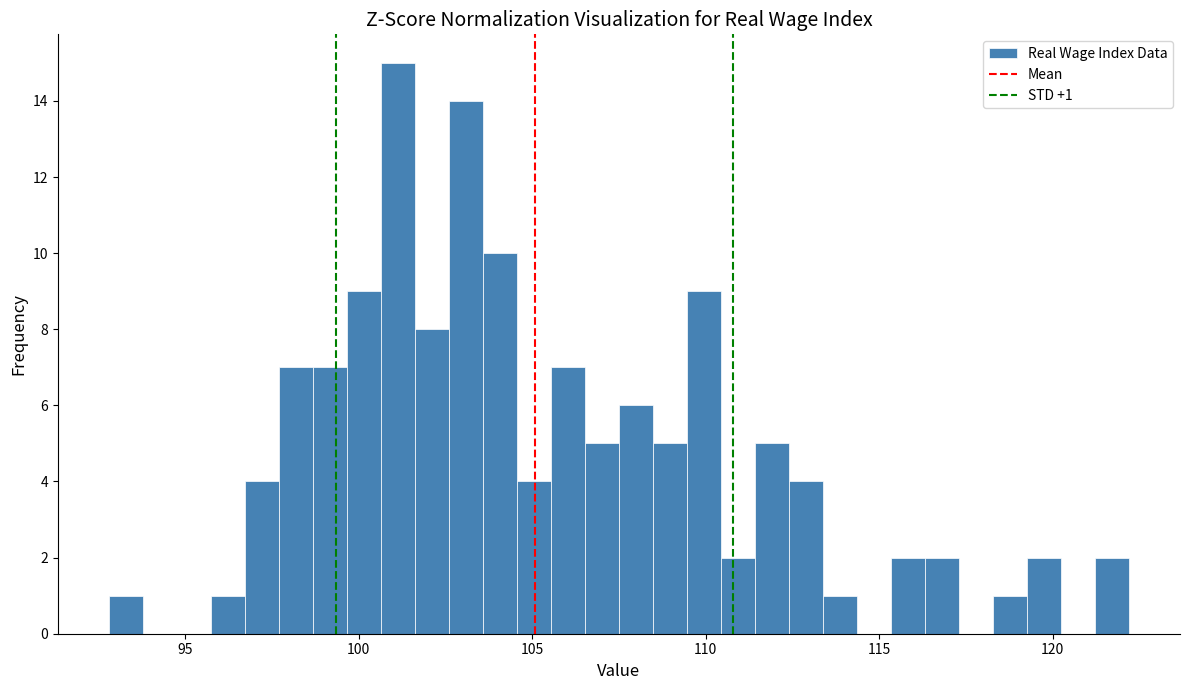

Around what value on the x-axis is the tallest bar? Give the approximate position of its centre, as read against the axis.

101.0